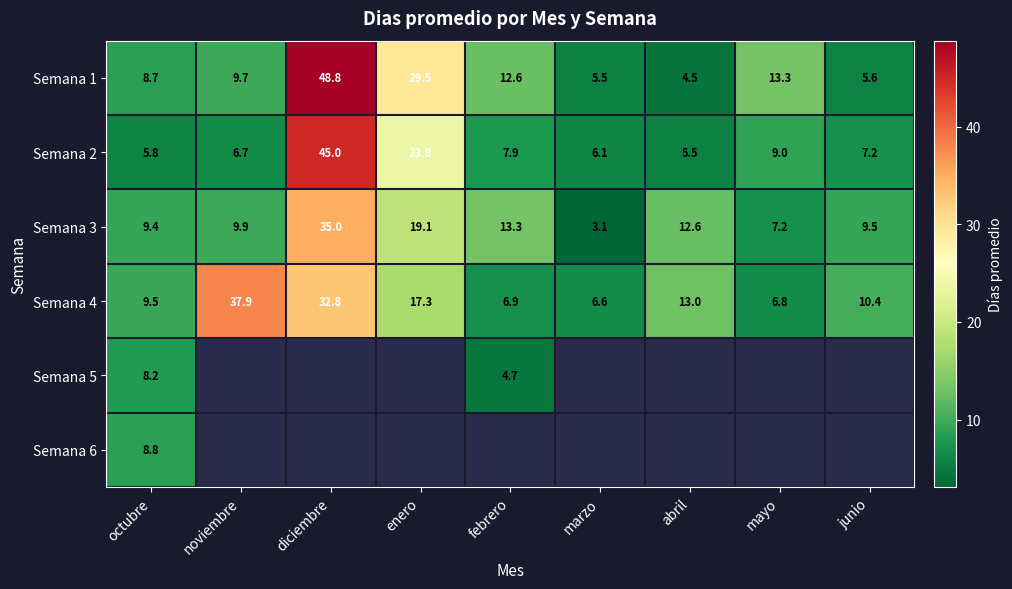

Count the number of categories in the chart.

9